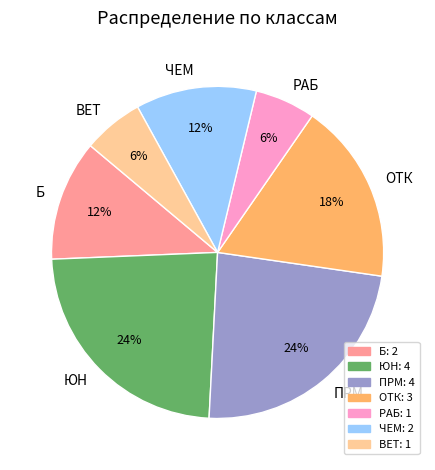

Is it true that РАБ is 6% of the pie?

True